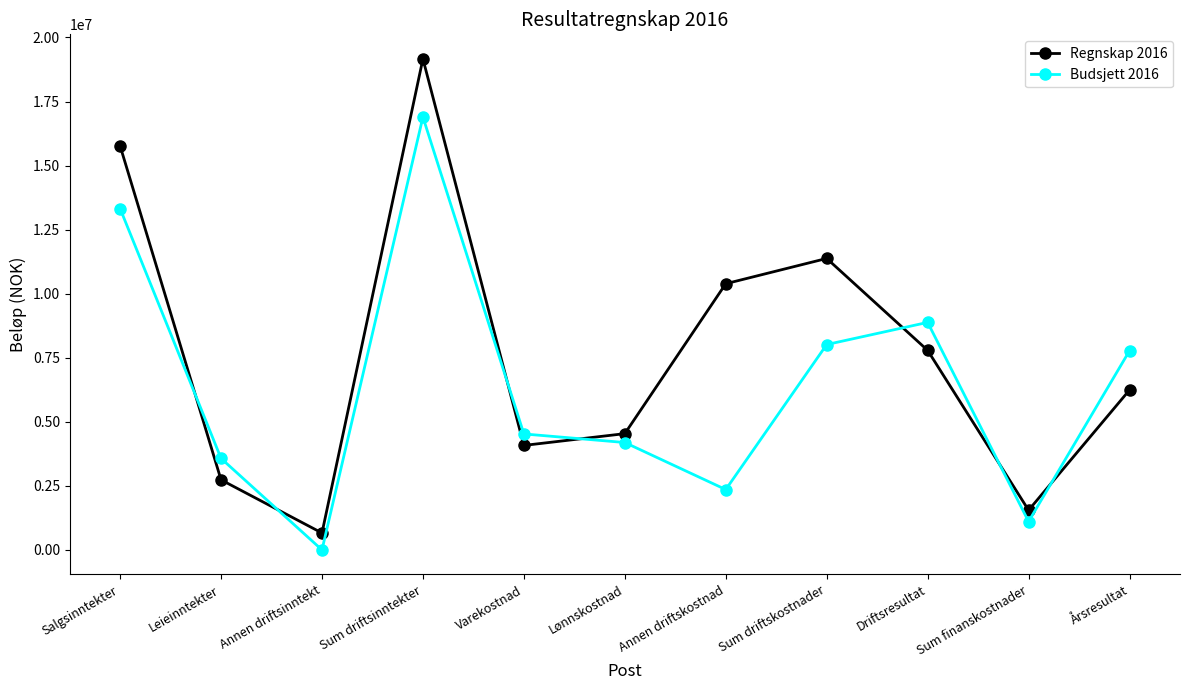

True or false: Budsjett 2016 has a value of 0.0 at Annen driftsinntekt.

True